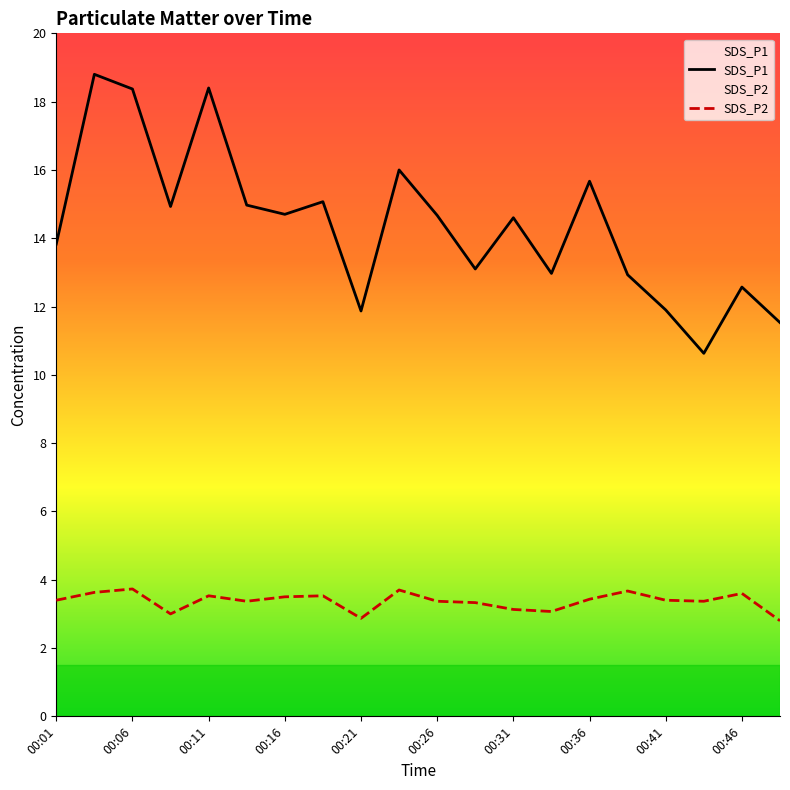

How many distinct data groups are displayed?

2